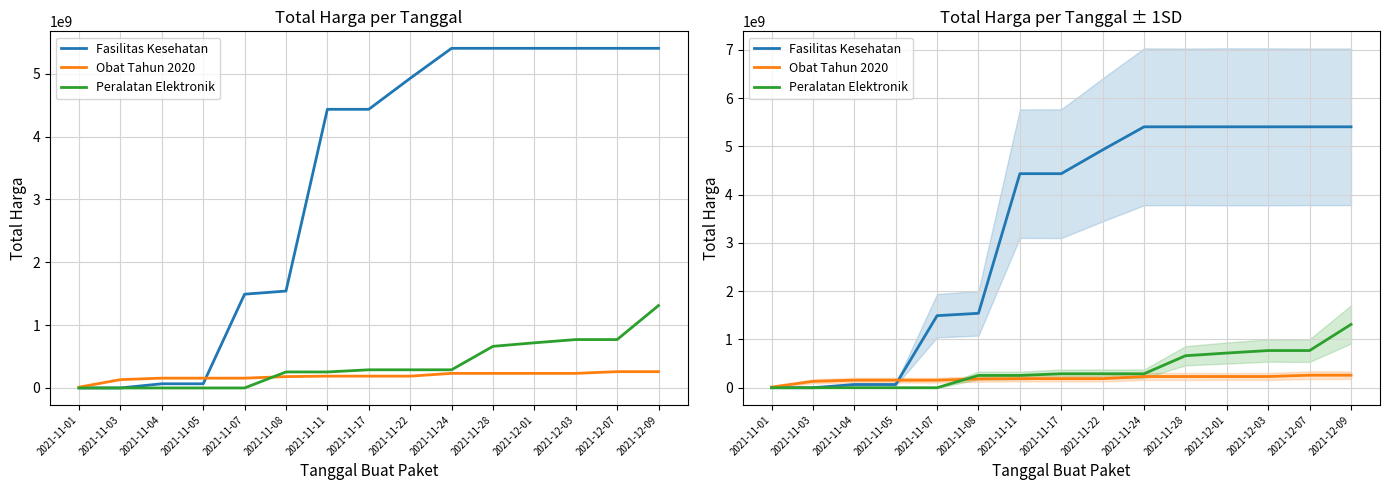

Reading left to right, transcribe all the data shown in this chart.

Fasilitas Kesehatan: 0	0	66441200	66441200	1492309100	1542039140	4434161140	4434161140	4927161140	5404761140	5404761140	5404761140	5404761140	5404761140	5404761140
Obat Tahun 2020: 12787500	132448770	156101770	156101770	156101770	180795730	188196970	188196970	188196970	232056170	232056170	232056170	232056170	259468170	259468170
Peralatan Elektronik: 0	0	0	0	0	254700000	254700000	288992000	288992000	288992000	662396000	718548800	770149800	770149800	1311220800